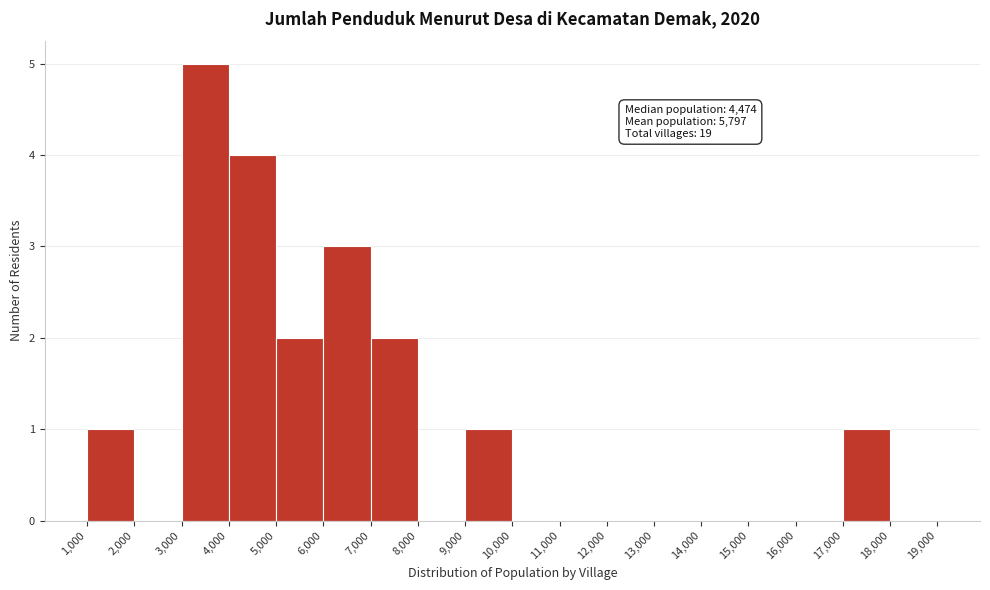

Which range on the x-axis has the tallest bar?

3,000 to 4,000